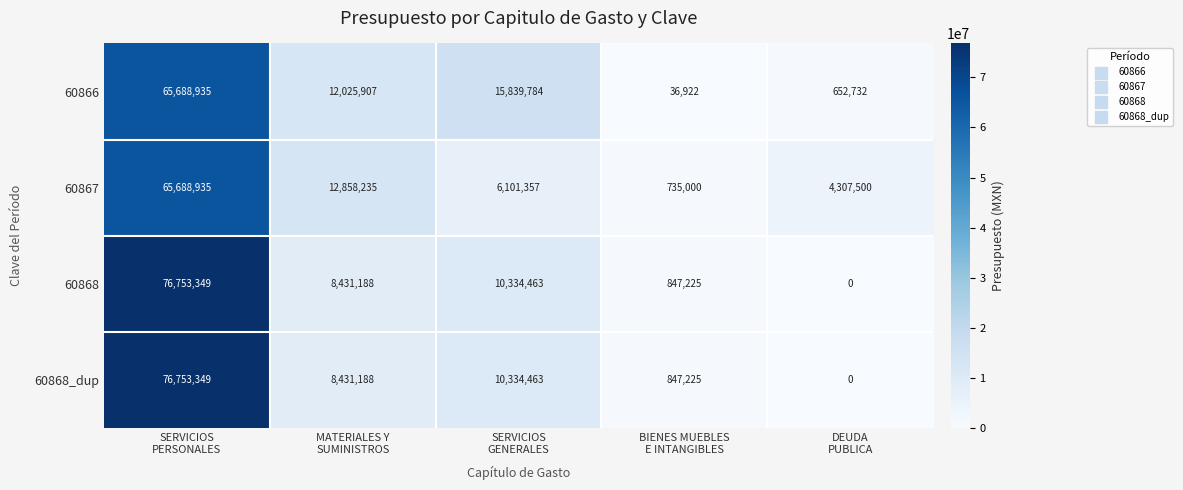

At how many categories does at least one series exceed 2804543?

4